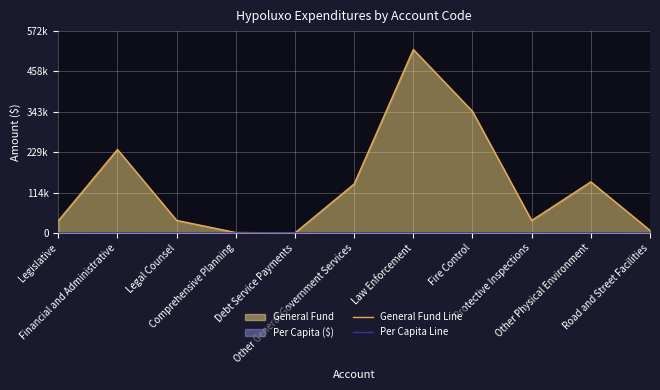

What is the total value across all series at Other General Government Services?

138750.2